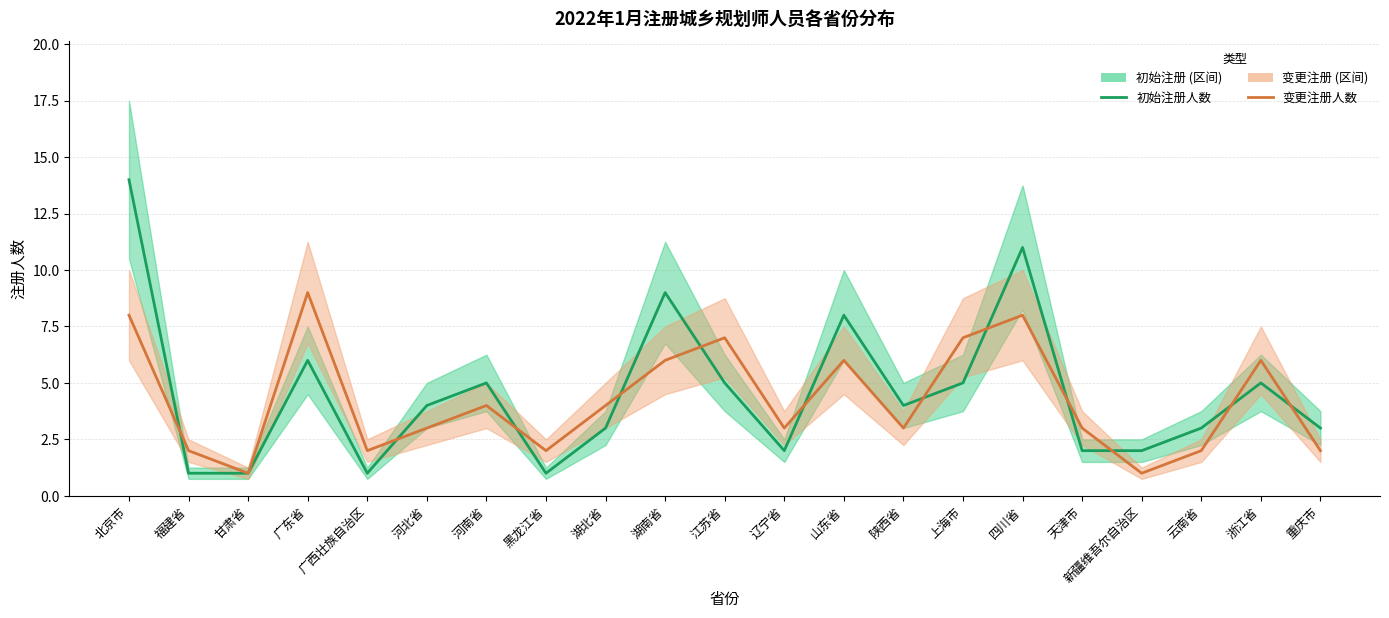

In 初始注册人数, how many points are lower than both neighbors (excluding endpoints)?

4